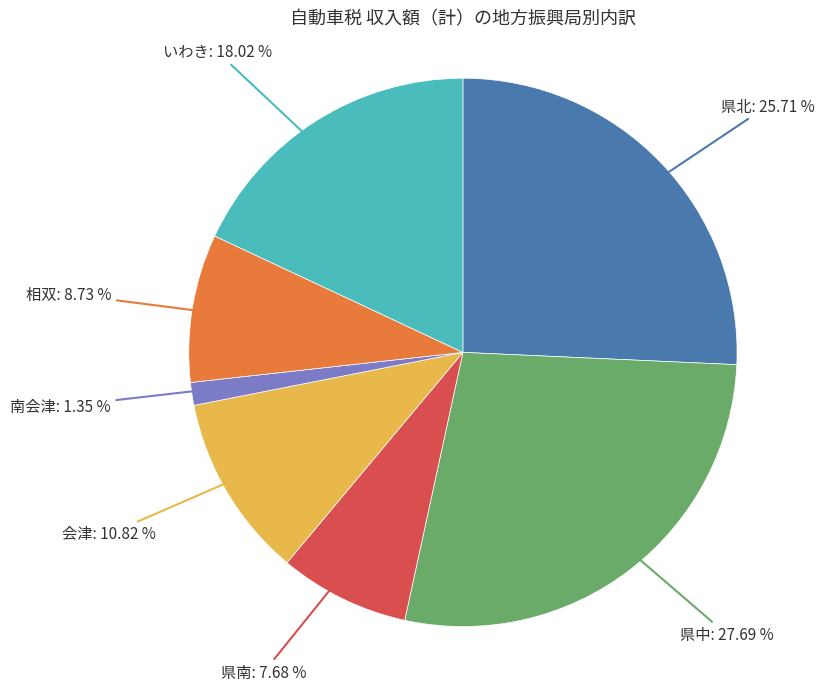

Is it true that 県北 is 19% of the pie?

False